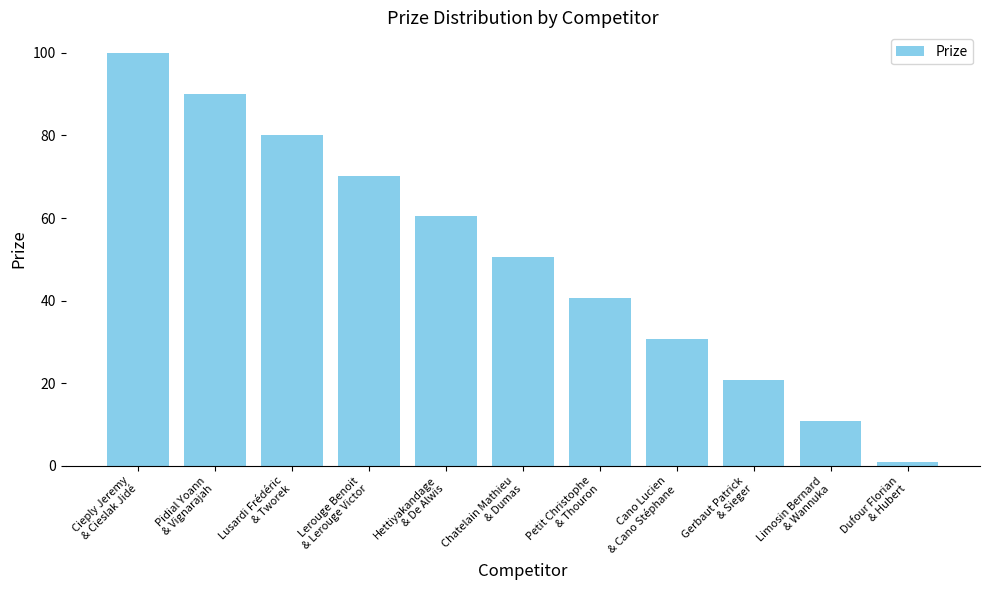

Between Gerbaut Patrick
& Sieger and Lusardi Frédéric
& Tworek, which is larger?

Lusardi Frédéric
& Tworek